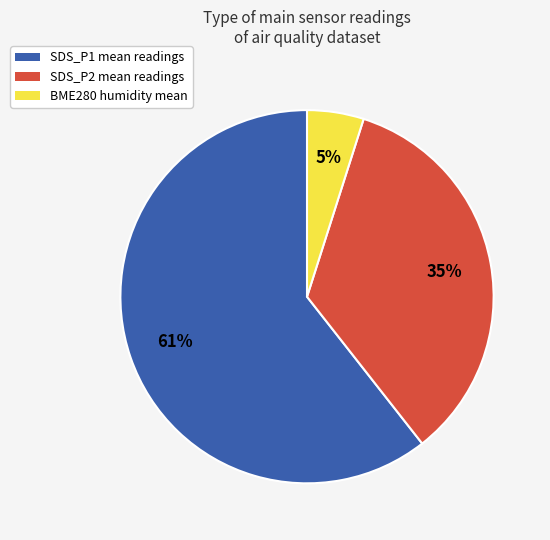

What is the largest slice in the pie chart?

SDS_P1 mean readings